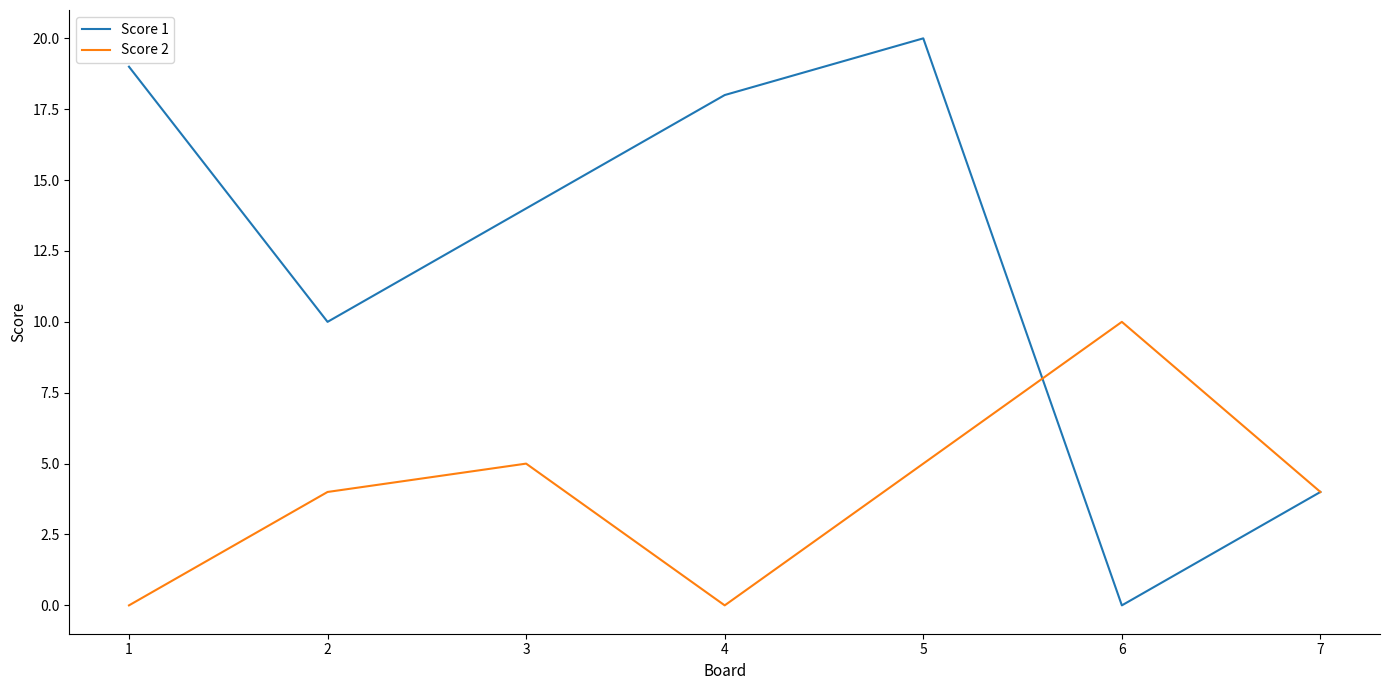

How many categories are shown in the chart?

7